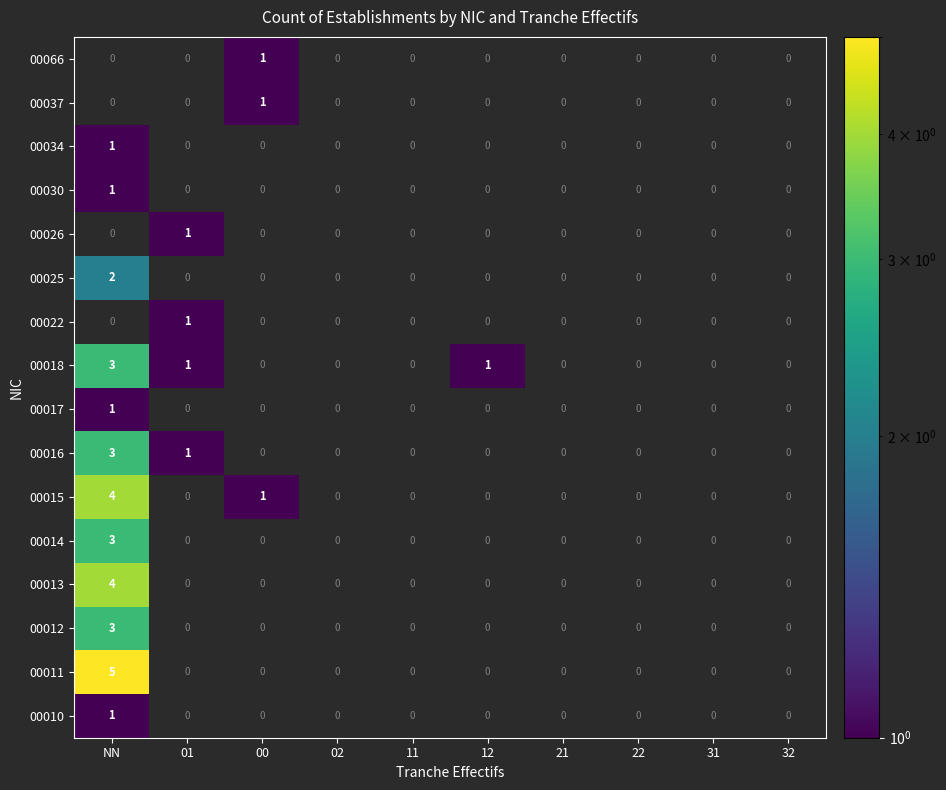

At how many categories does at least one series exceed 2?

1